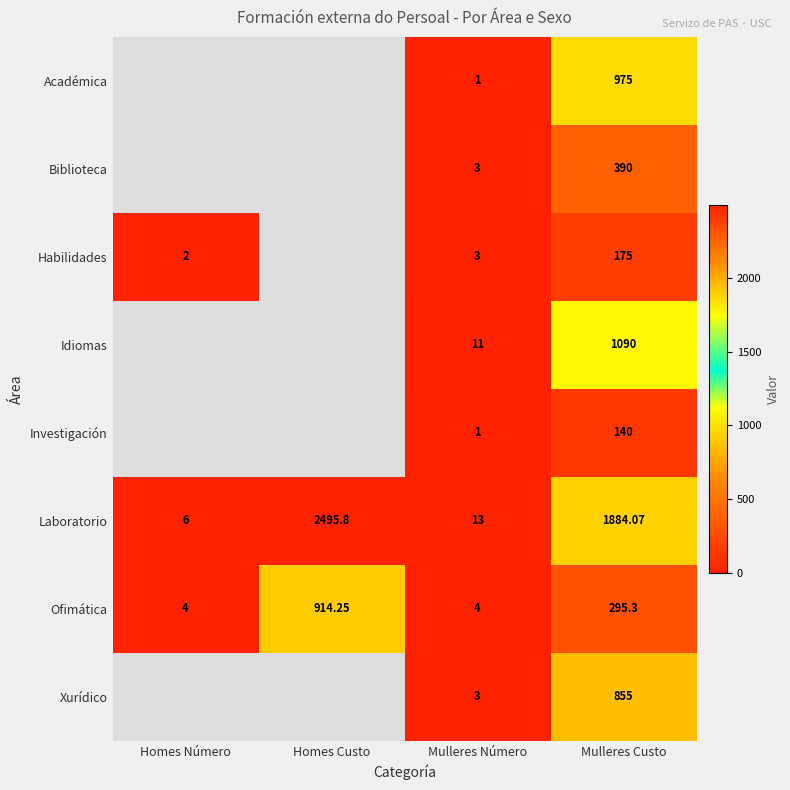

What is the minimum value shown in the chart?

1.0